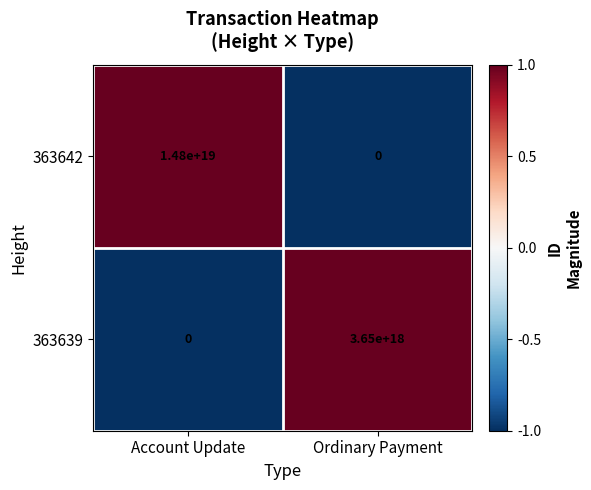

Which series has the largest range (max minus min)?

363642